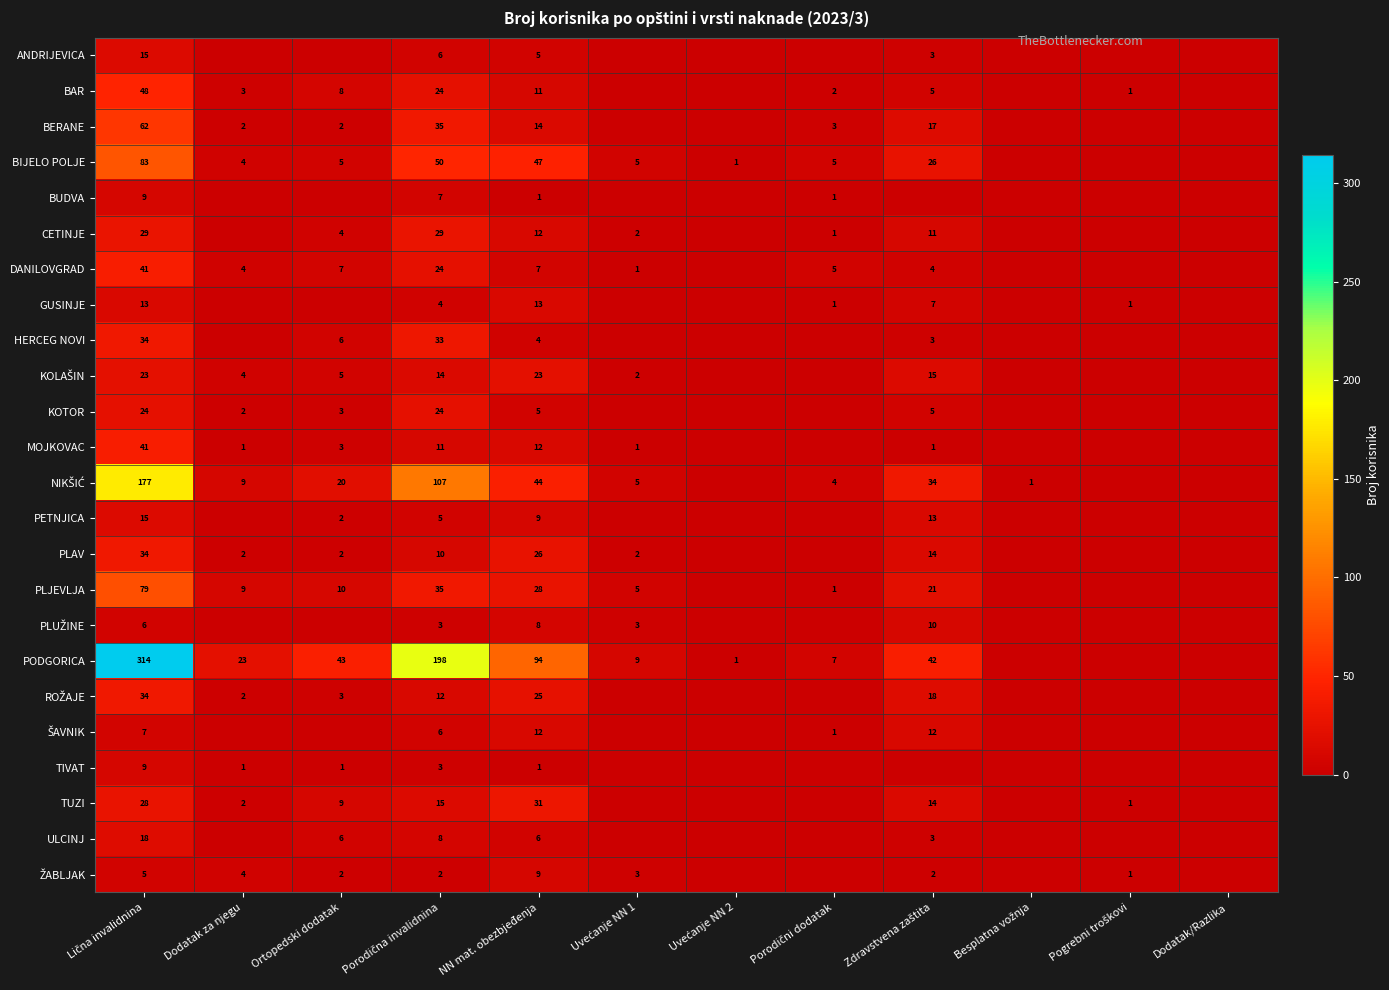

True or false: TUZI has a value of 3 at Dodatak za njegu.

False